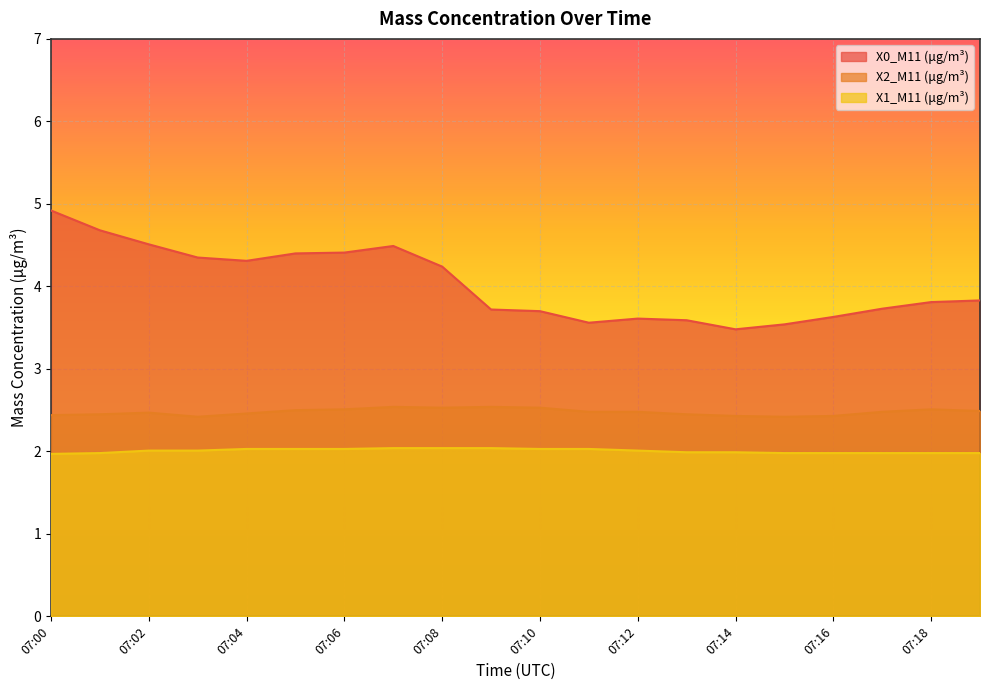

The X0_M11 (μg/m³) series shows 6.9 at 07:08. True or false?

False